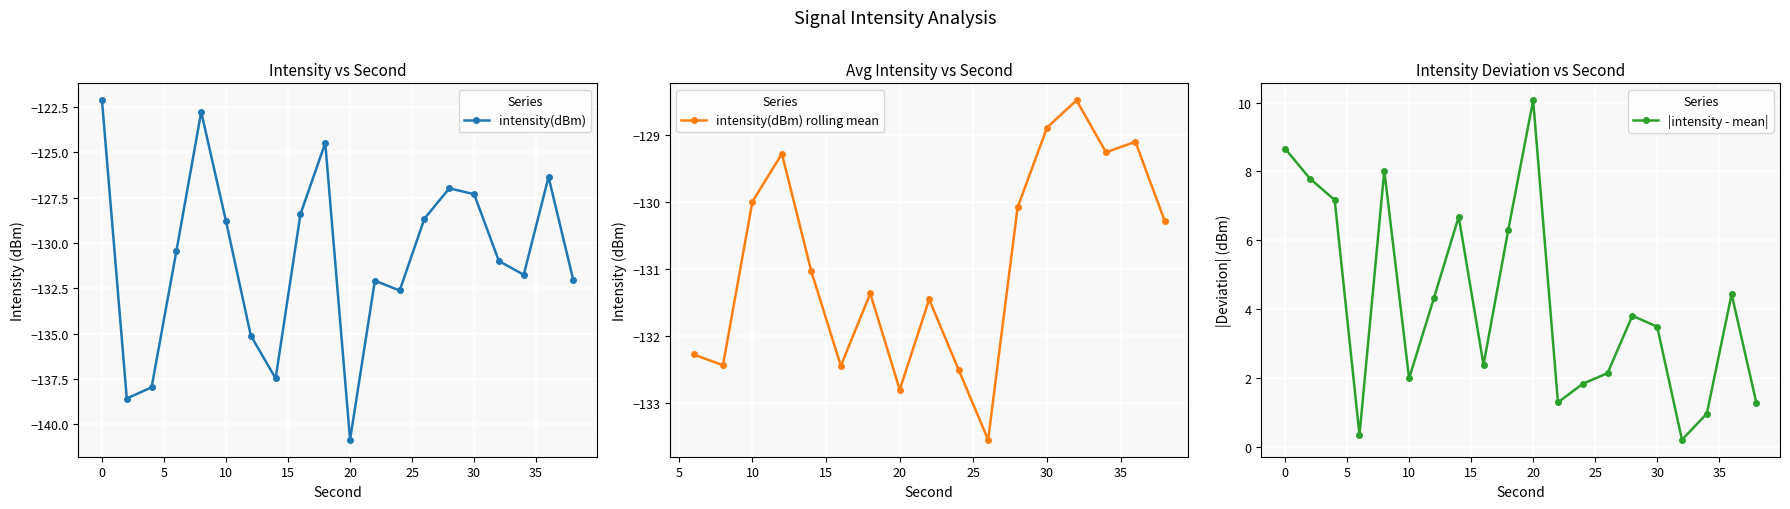

At which label does intensity(dBm) reach its minimum?

20